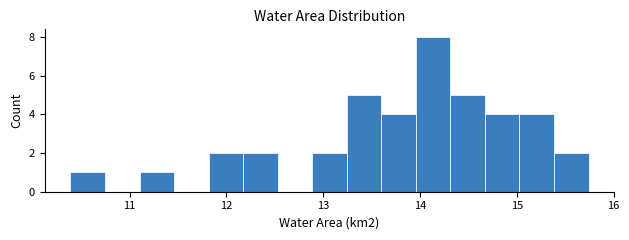

Around what value on the x-axis is the tallest bar? Give the approximate position of its centre, as read against the axis.

14.1